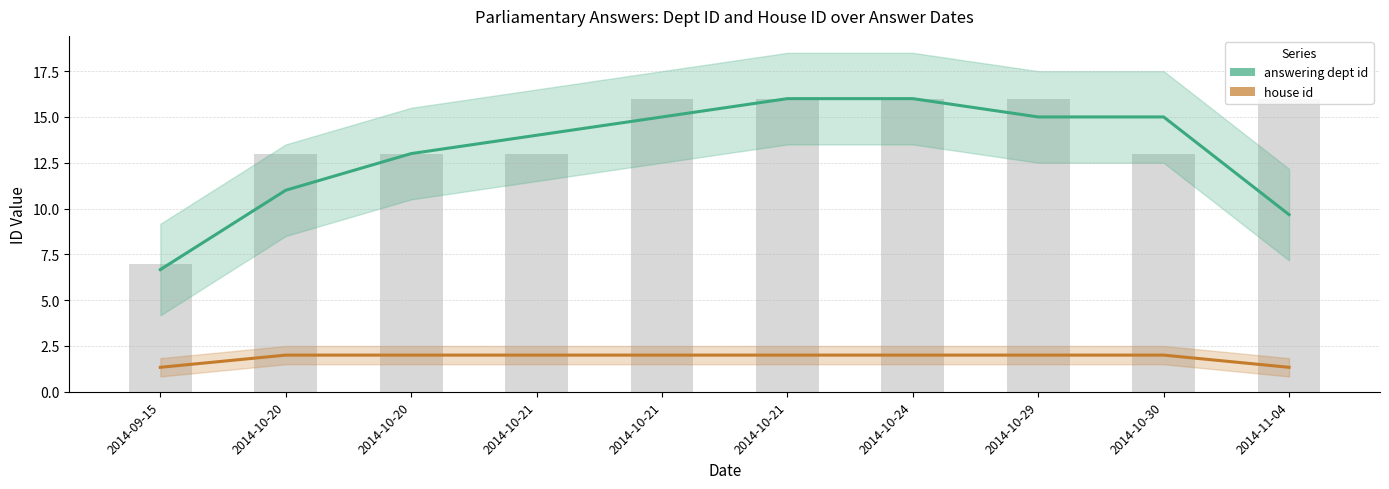

The value of house id at 2014-09-15 is 1.3. True or false?

True